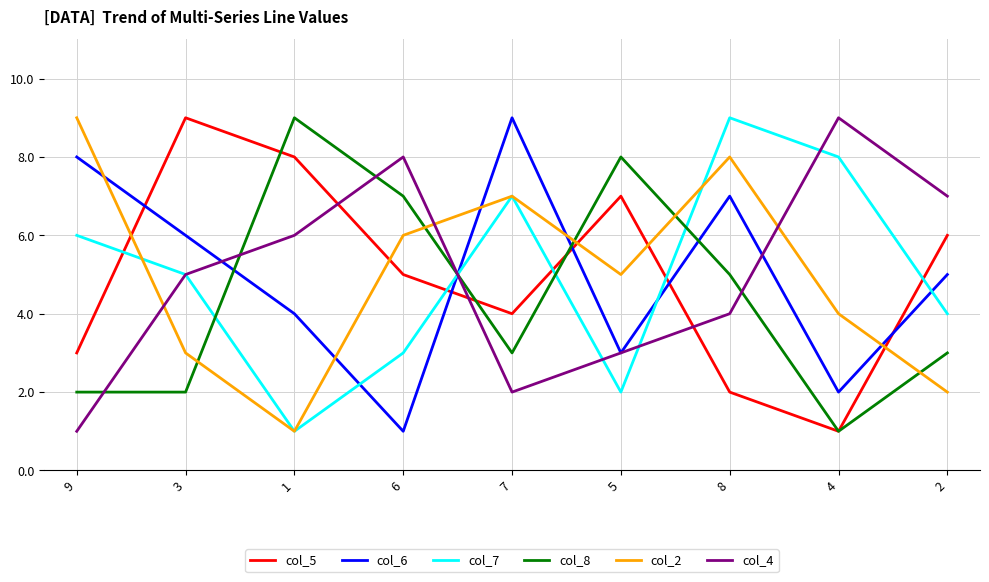

Does the chart have visible grid lines?

Yes